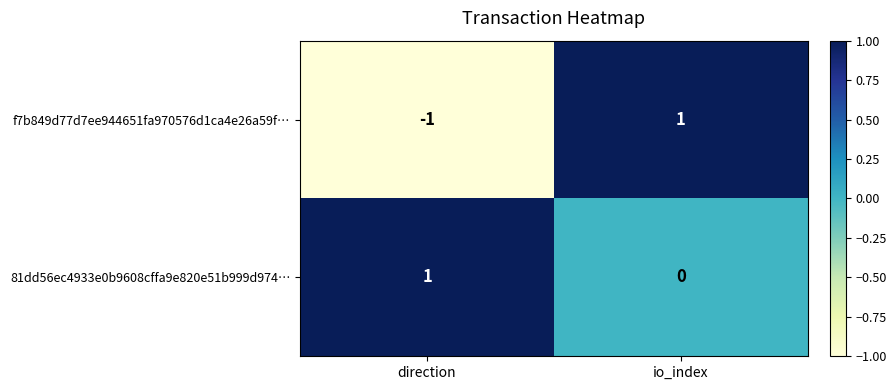

At which category does the chart reach its minimum across all series?

direction